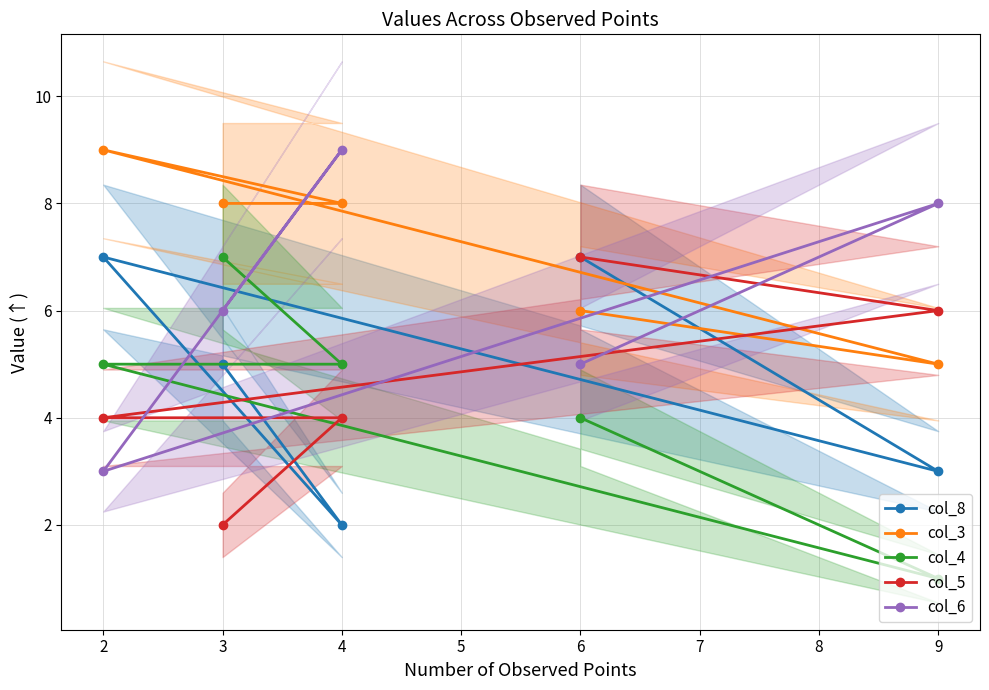

Reading left to right, extract all data points from this chart.

col_8: 5	2	7	3	7
col_3: 8	8	9	5	6
col_4: 7	5	5	1	4
col_5: 2	4	4	6	7
col_6: 6	9	3	8	5